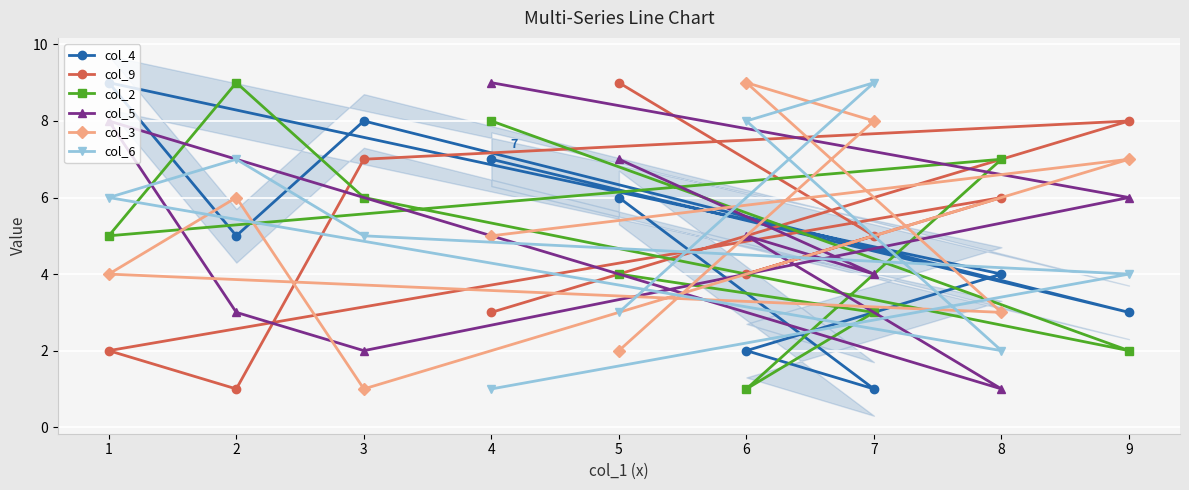

What is the value of the col_3 point at the 7th from the left?

8